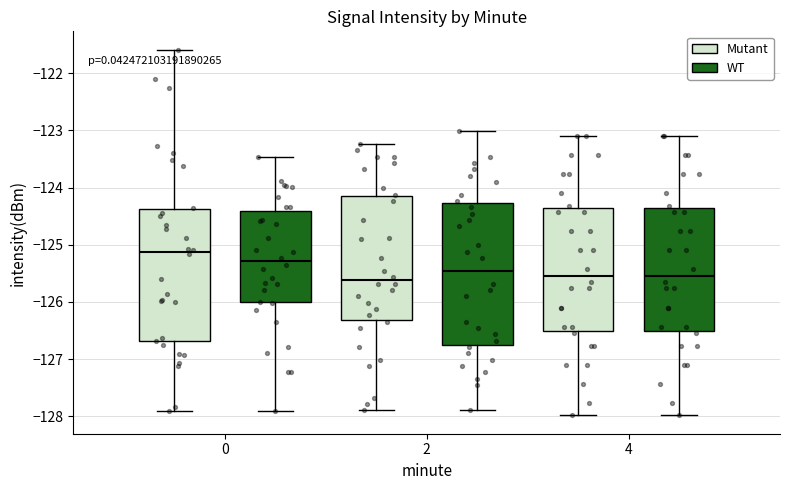

Where is the lower edge of the box for 0 (WT) on the y-axis? The values are not printed on the chart, so give them approximately, as read against the axis.

-126.0